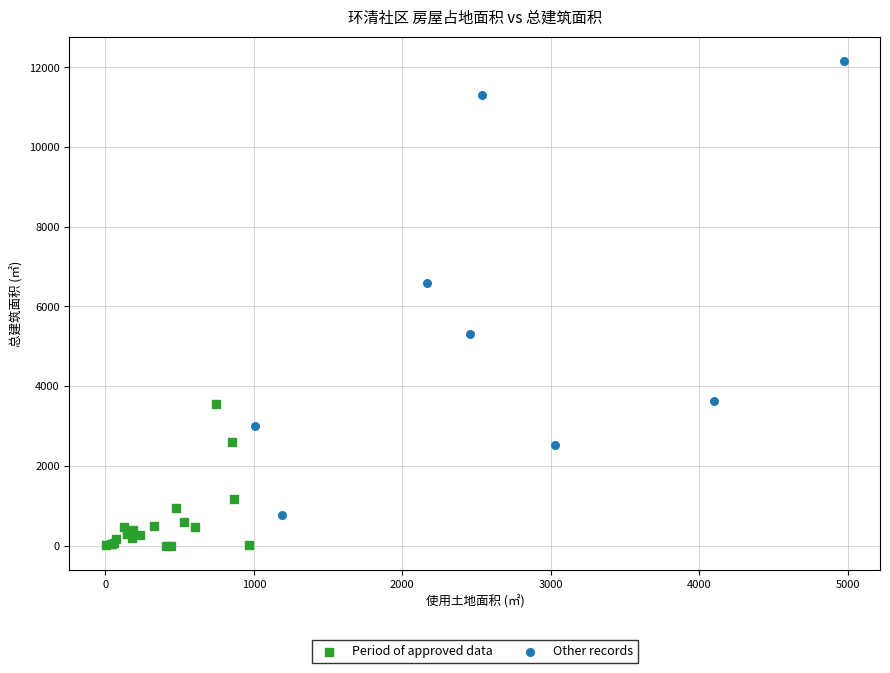

Which series reaches the maximum Y coordinate?

Other records